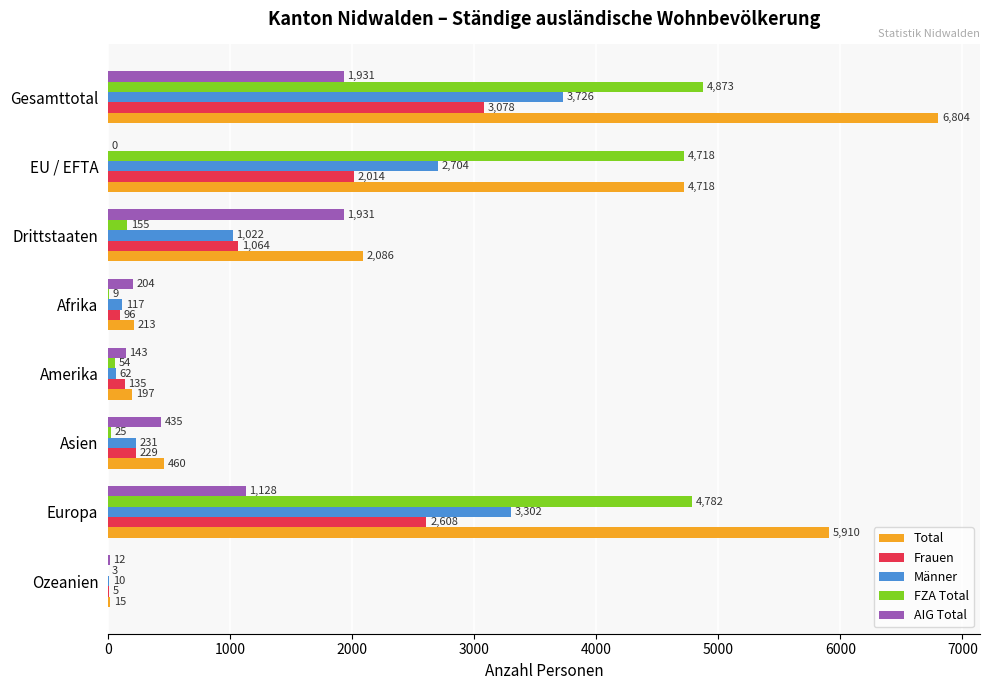

What is the sum of the FZA Total values at EU / EFTA and Europa?

9500